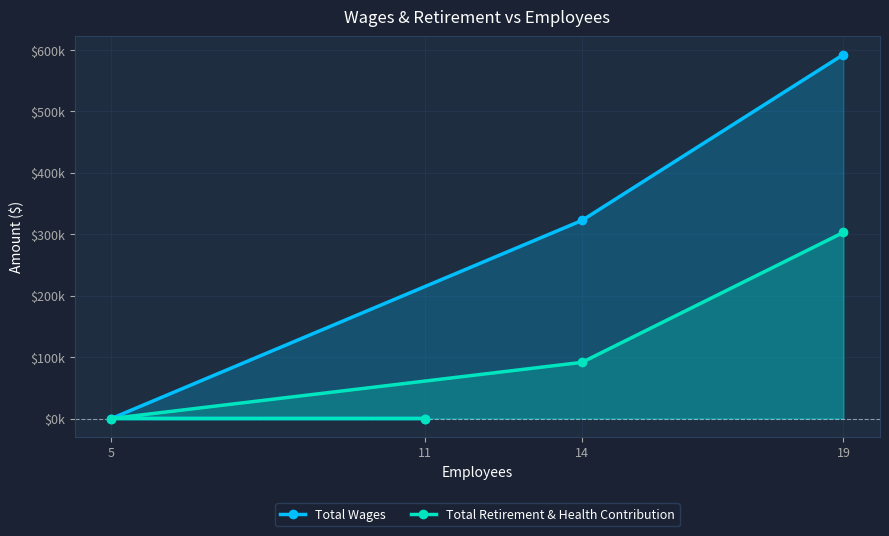

What are all the series names shown in the legend?

Total Wages, Total Retirement & Health Contribution